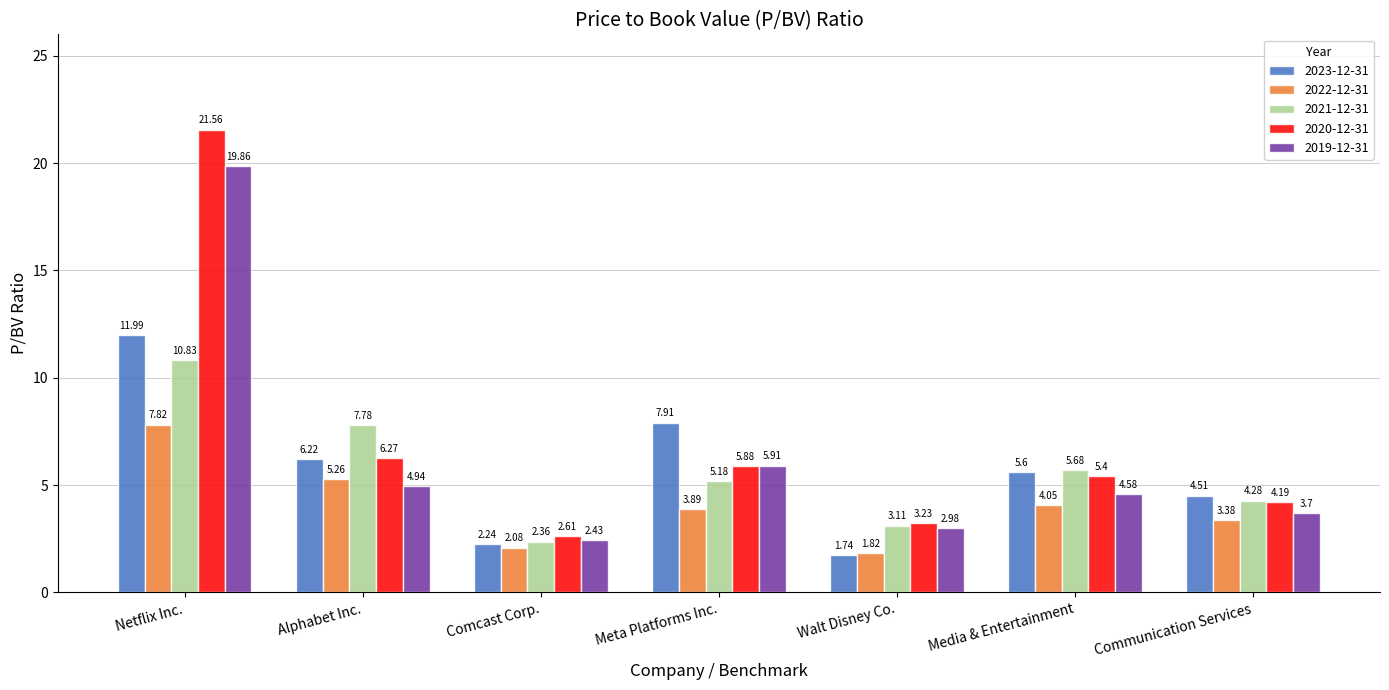

At which label does 2022-12-31 first exceed 3?

Netflix Inc.